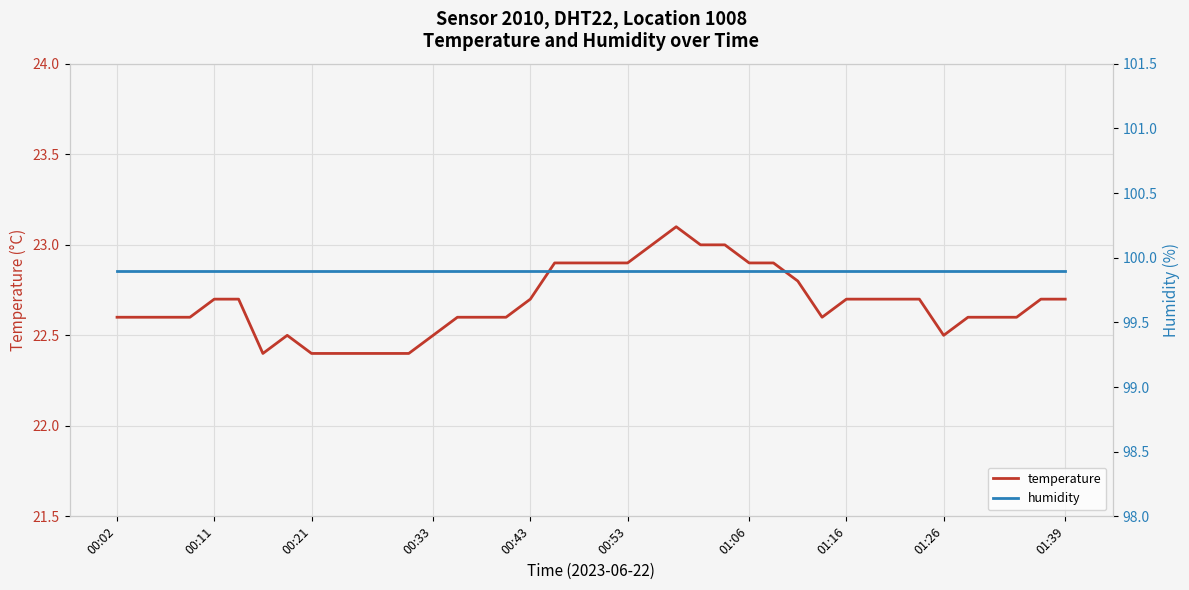

True or false: humidity has more than 2 points higher than both neighbors.

False